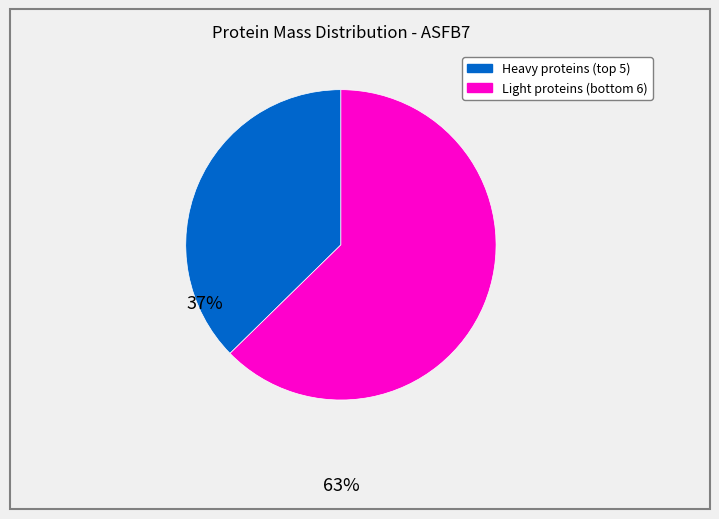

Is there any slice that represents more than half of the pie?

Yes